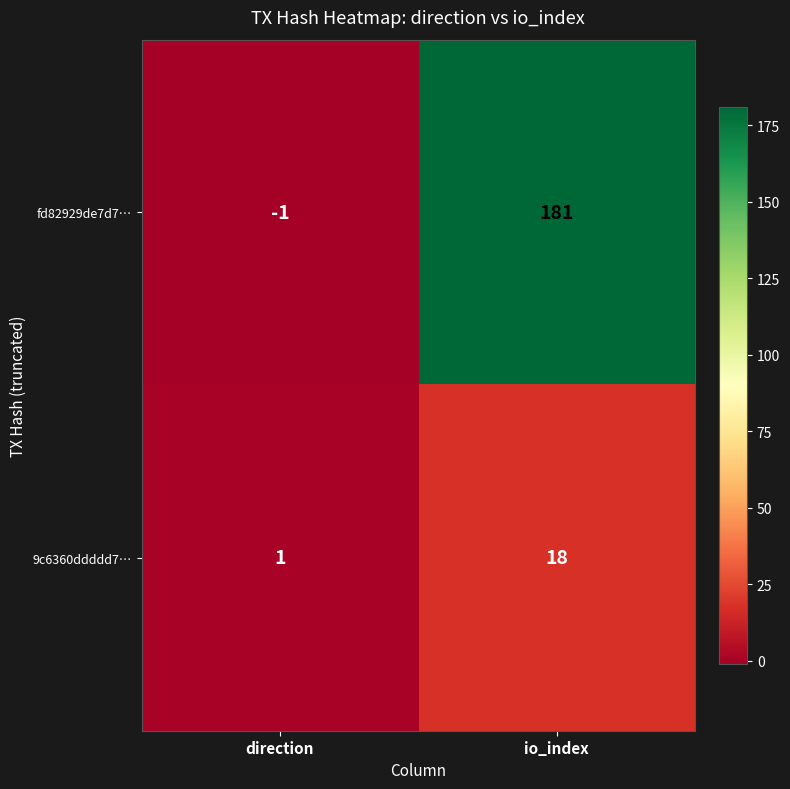

At which category is the sum across all series the highest?

io_index